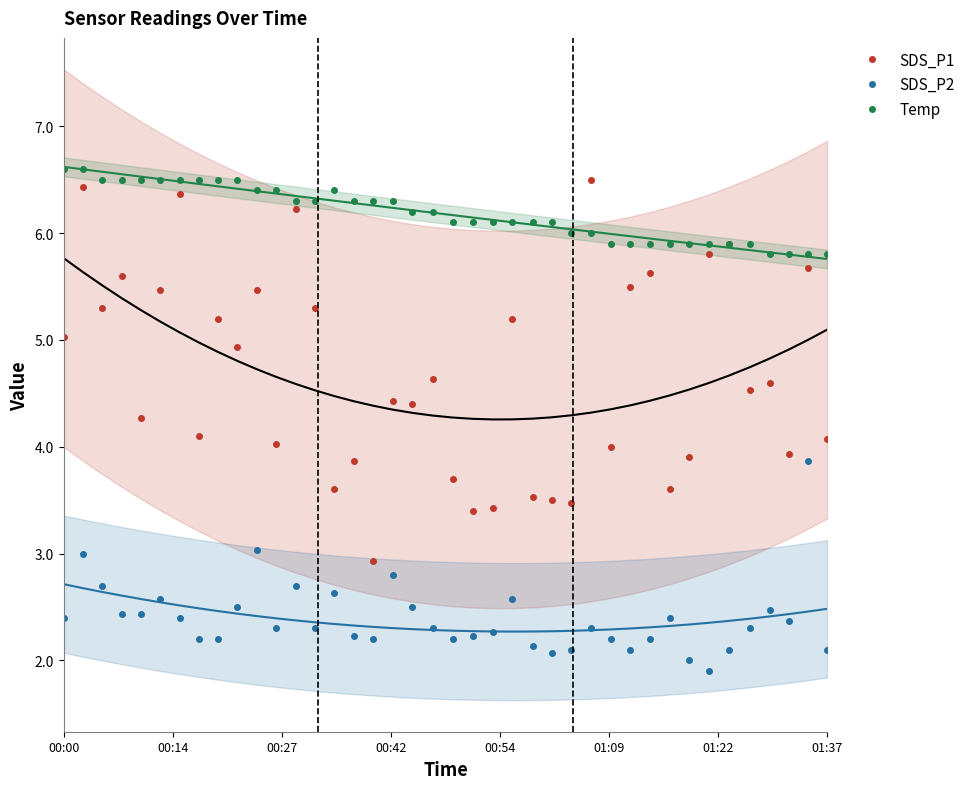

True or false: SDS_P2 has more than 2 points higher than both neighbors.

True